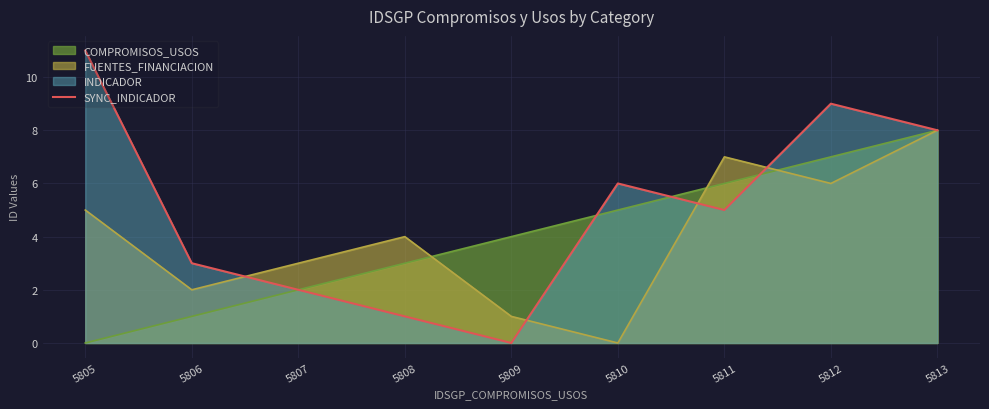

Count the number of values greater than 5.

4